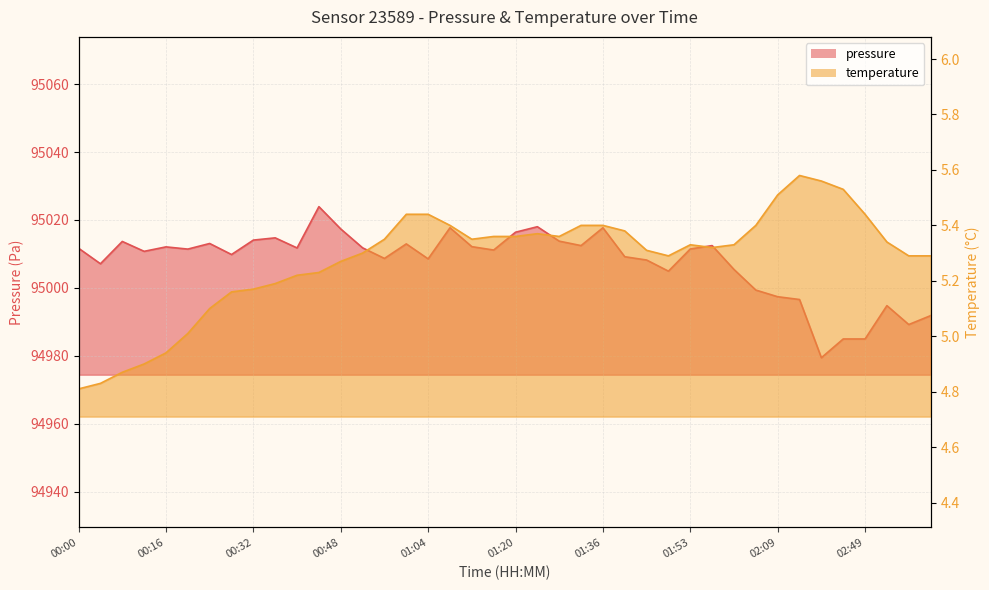

Count the number of categories in the chart.

40